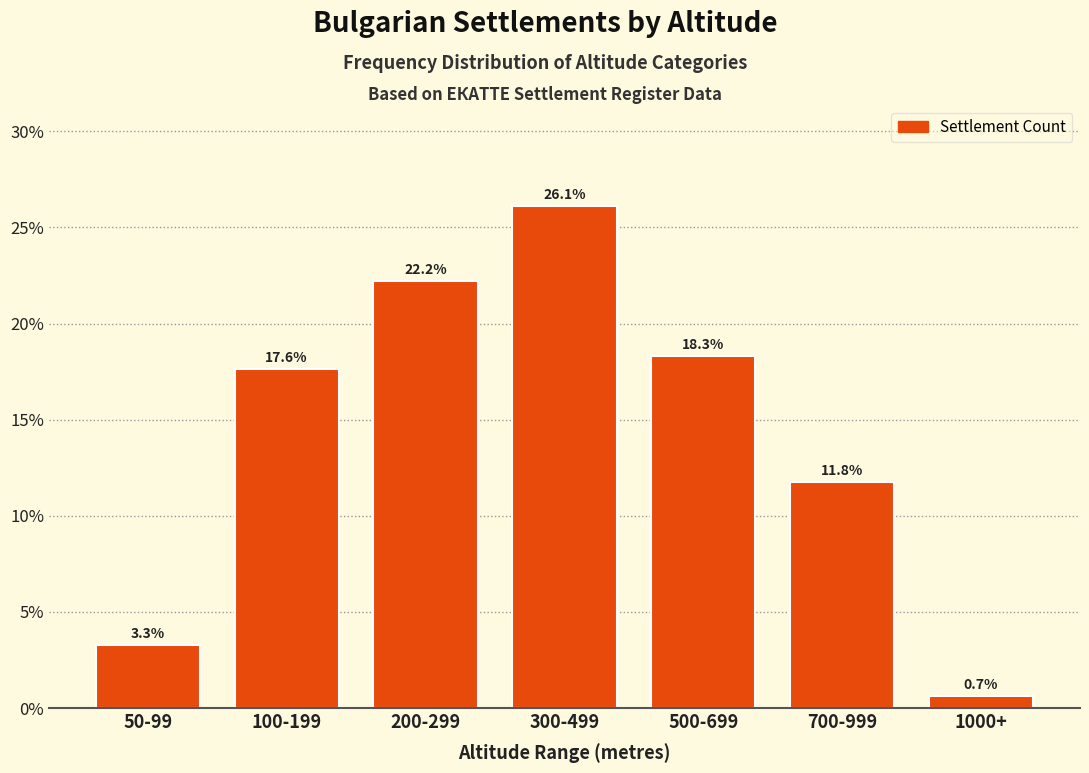

Reading right to left, list all the values displayed in this chart.

0.7	11.8	18.3	26.1	22.2	17.6	3.3